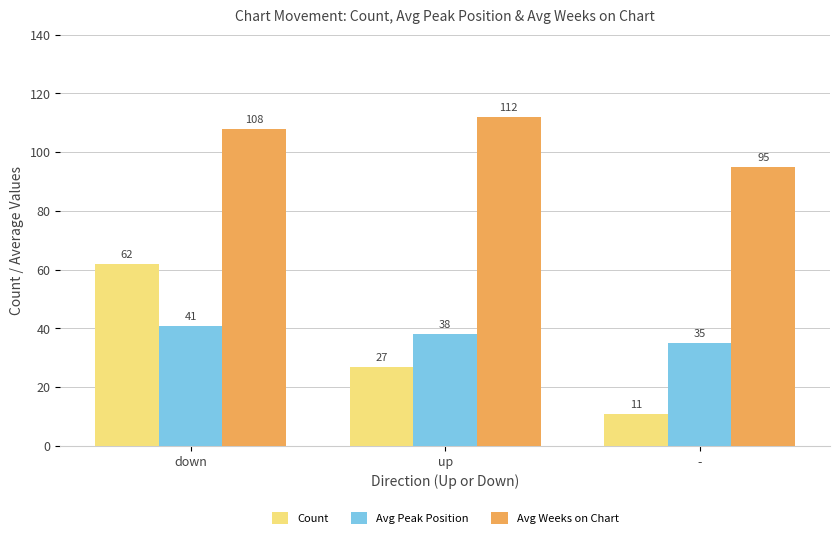

True or false: Count has a value of 18 at -.

False